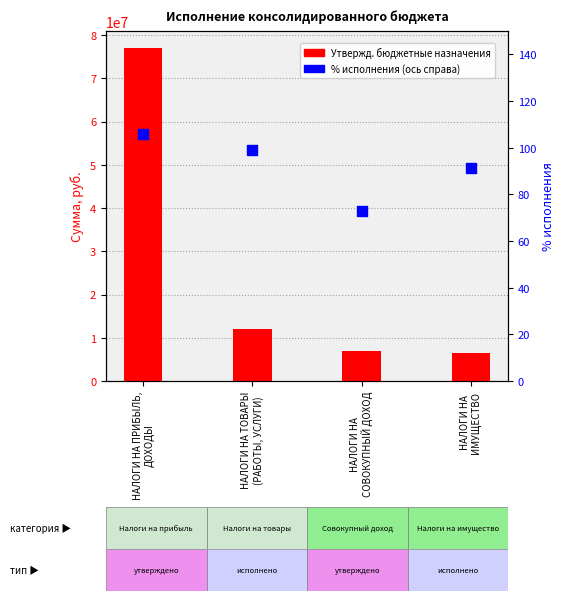

At which category is the sum across all series the highest?

НАЛОГИ НА ПРИБЫЛЬ,
ДОХОДЫ